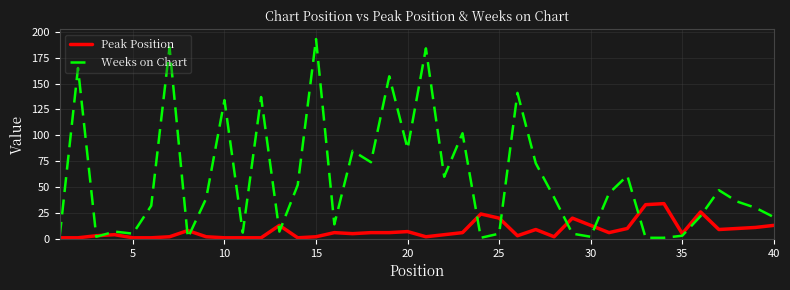

What is the greatest value displayed?

193